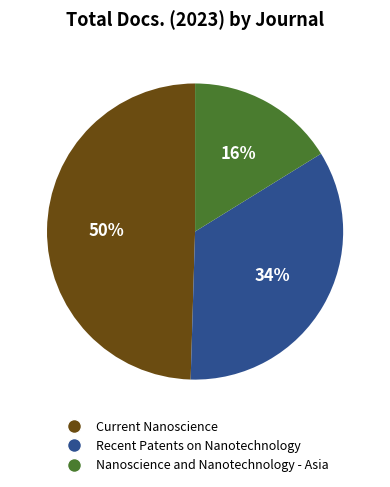

How many segments does this pie chart have?

3